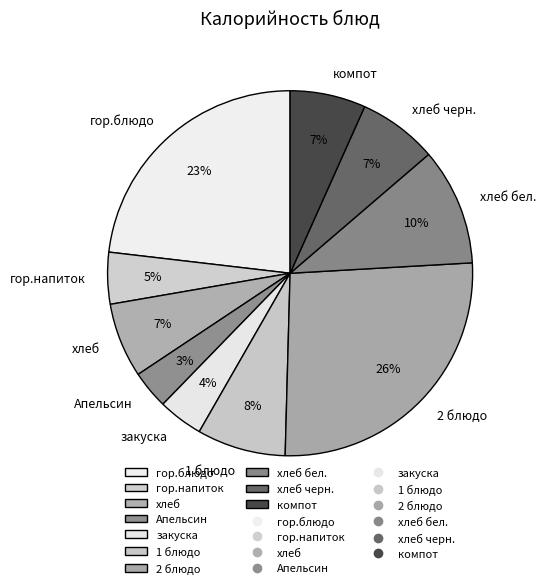

To the nearest percent, what portion does Апельсин represent?

3%